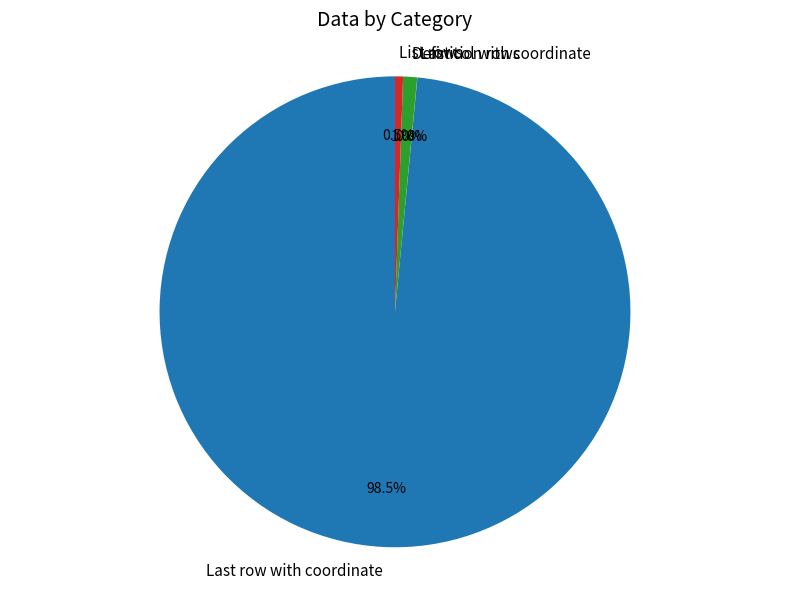

What percentage do Definition rows and List rows together represent?

1.5%